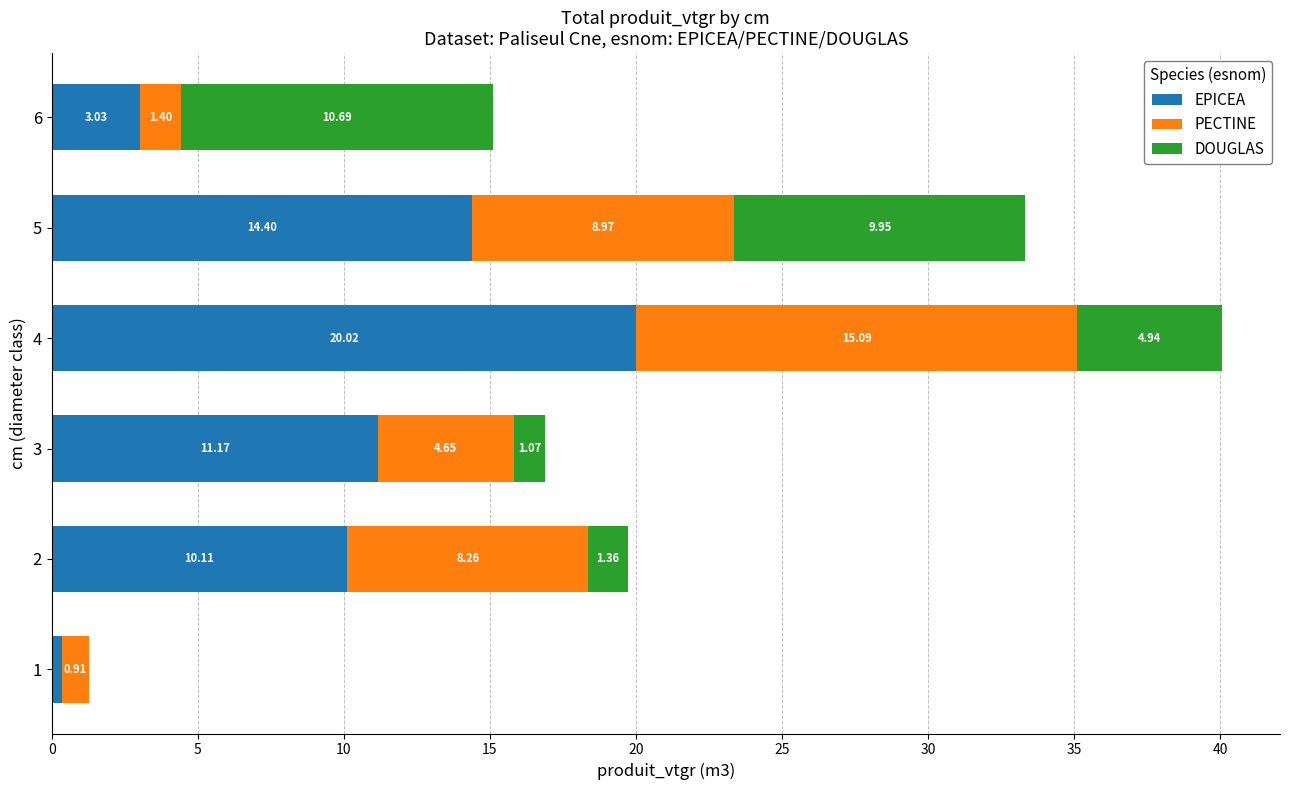

What is the total value across all series at 3?

16.9